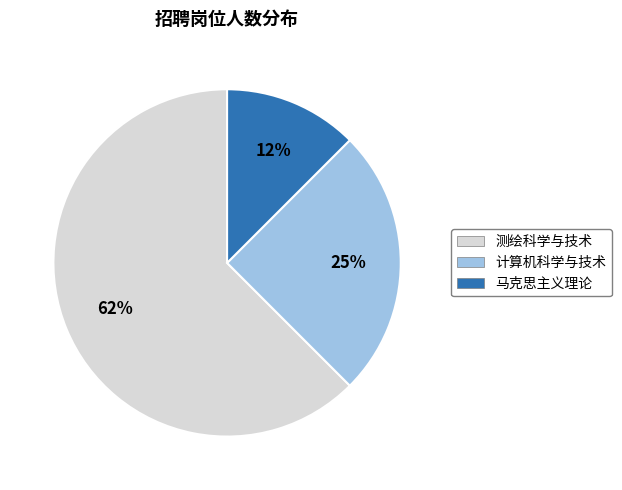

How many segments does this pie chart have?

3